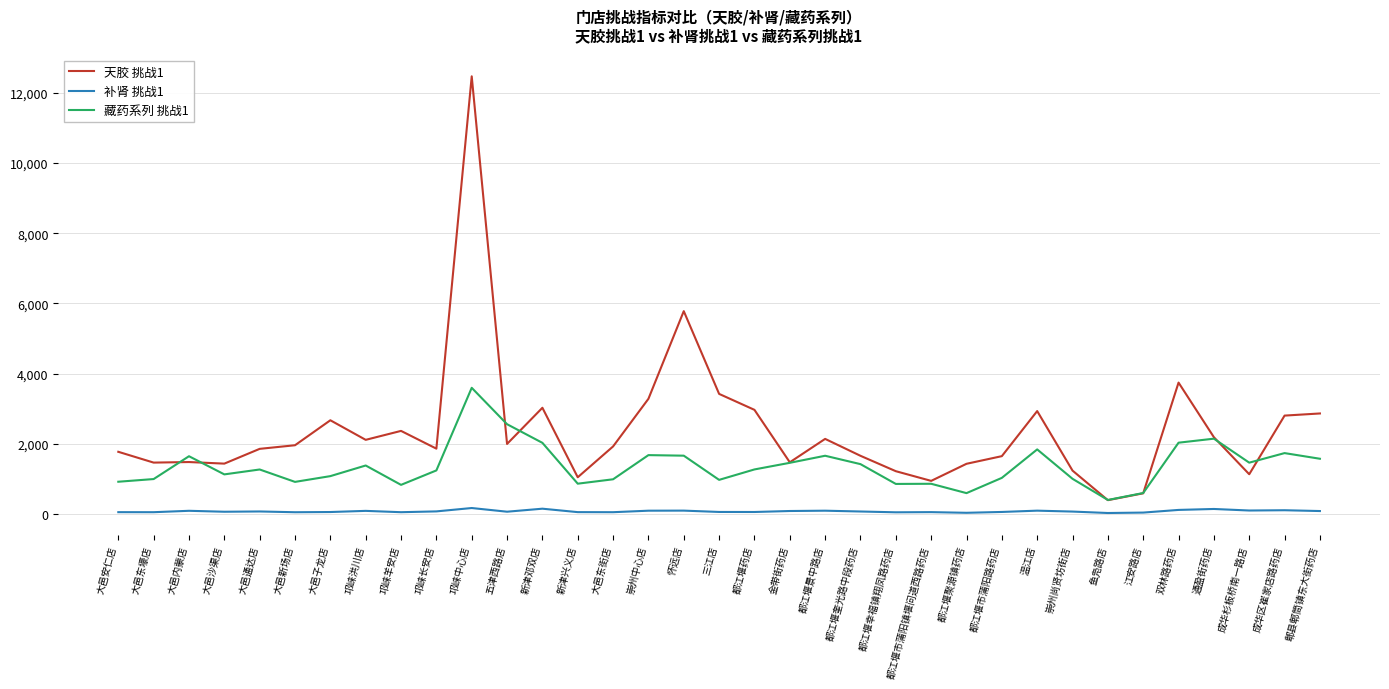

Is this an area chart (filled region under the line)?

No